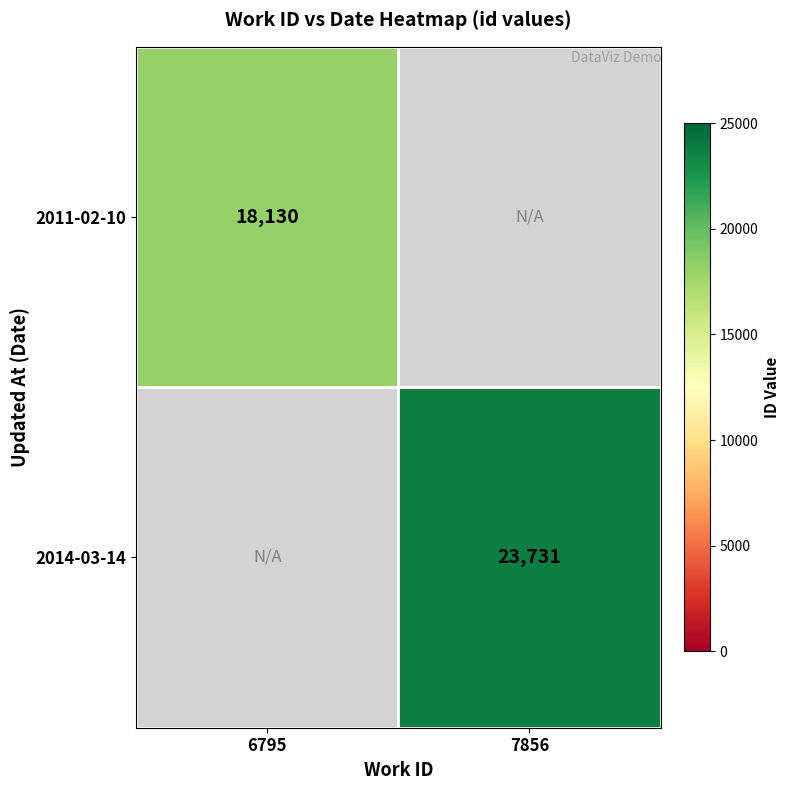

The 2014-03-14 series shows 23731 at 7856. True or false?

True